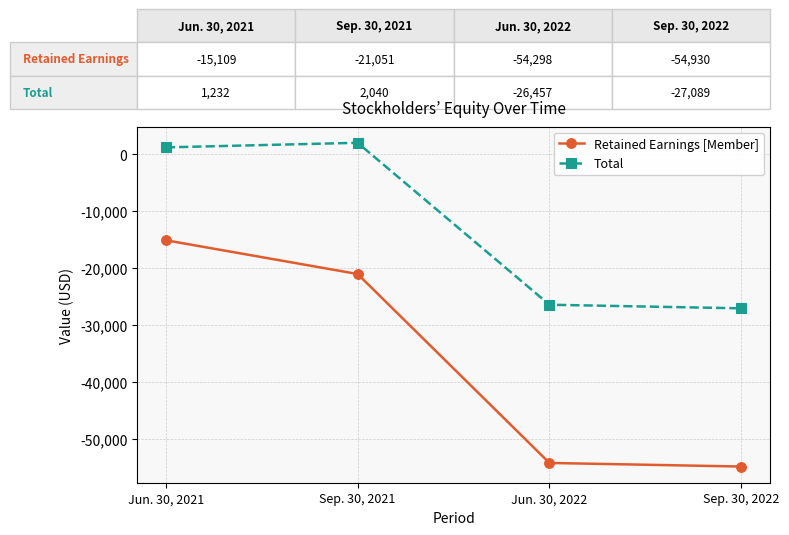

What are all the series names shown in the legend?

Retained Earnings [Member], Total